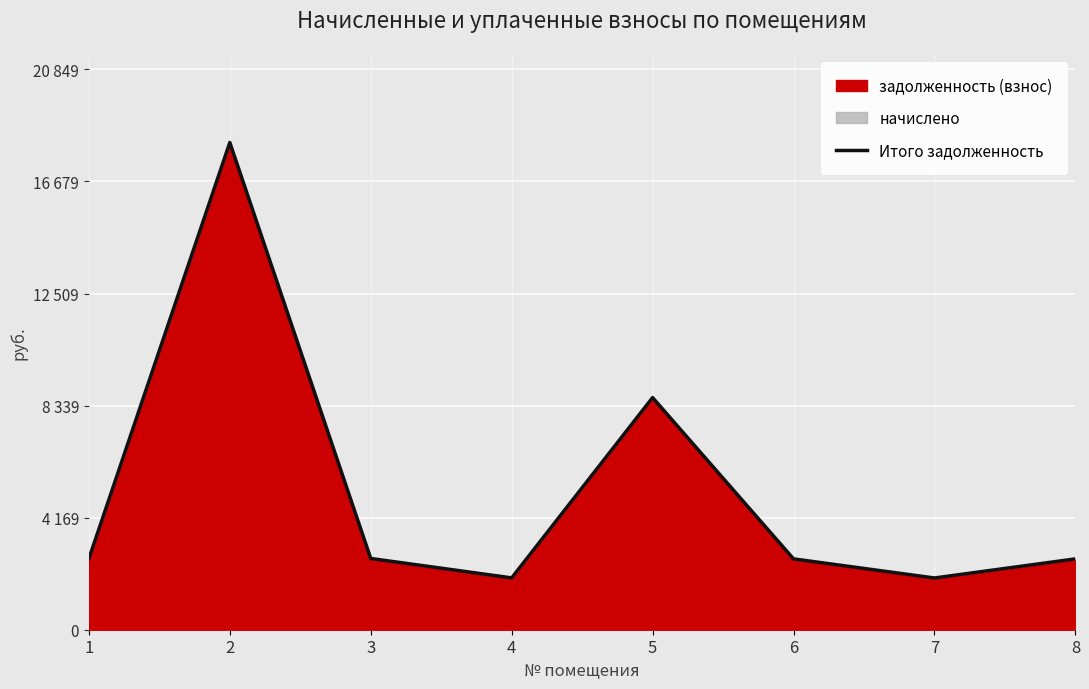

Where is the first local minimum?

4